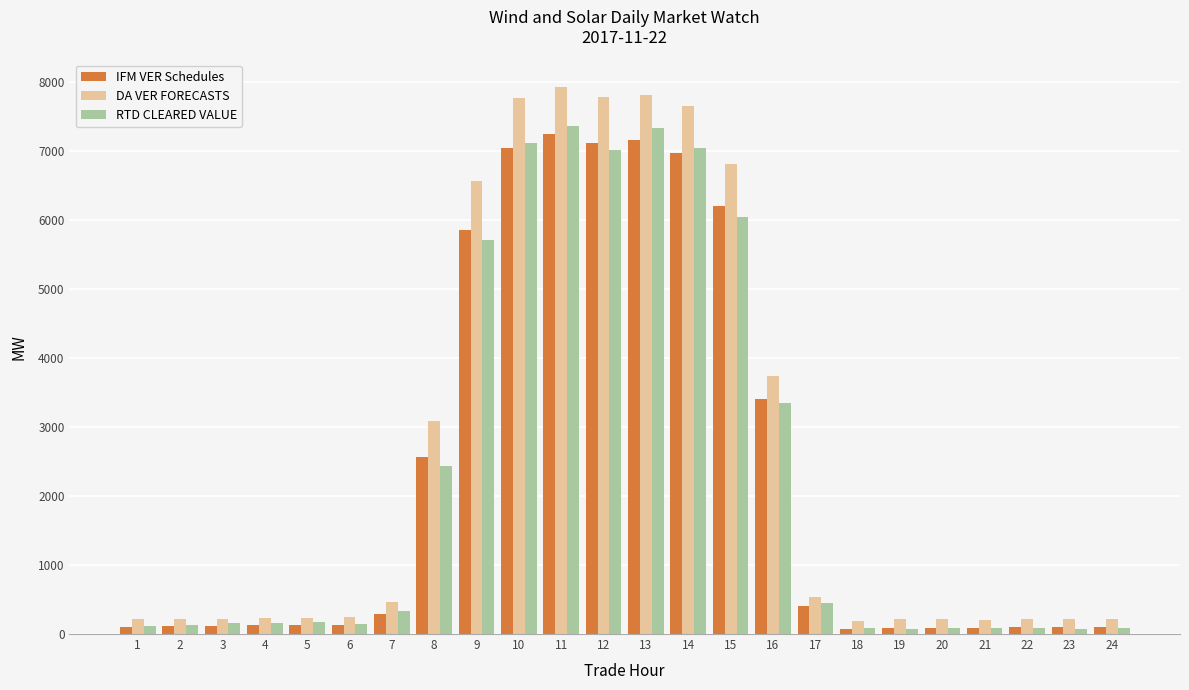

What is the value of the RTD CLEARED VALUE bar at the 20th from the left?

81.7